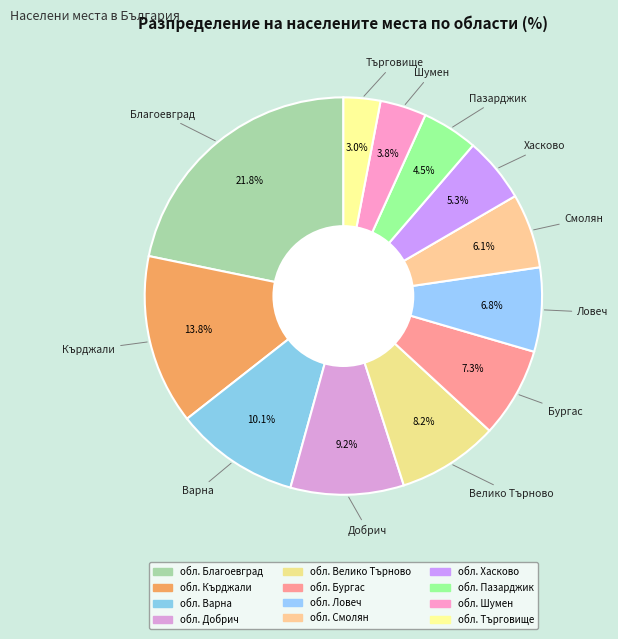

What percentage do обл. Търговище and обл. Пазарджик together represent?

7.5%